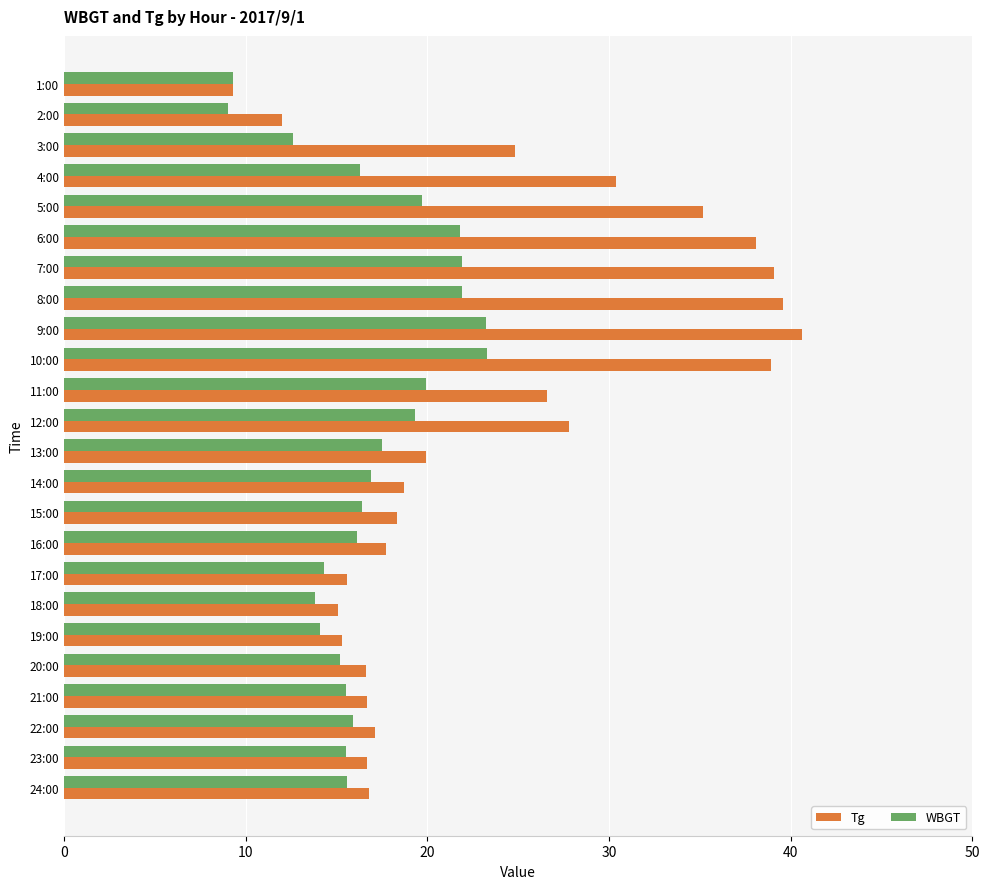

What is the smallest value displayed?

9.0